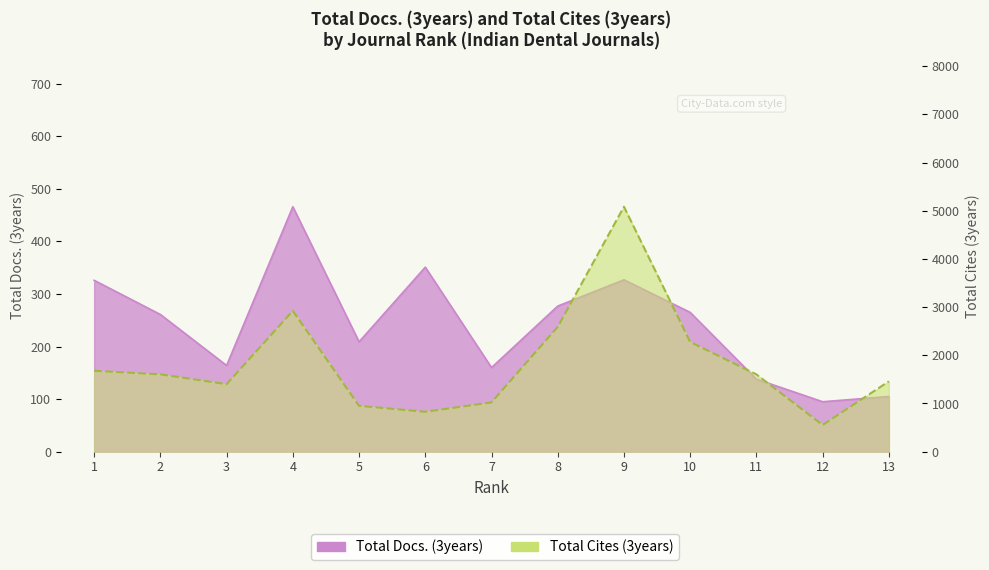

List the labels in order of Total Docs. (3years) value, largest first.

4, 6, 9, 1, 8, 10, 2, 5, 3, 7, 11, 13, 12